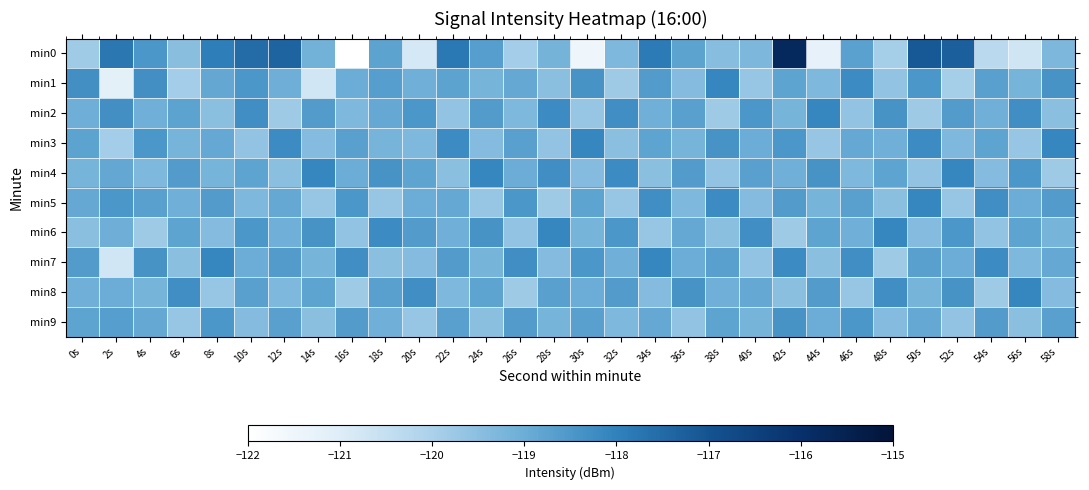

How many data points does each series have?

30